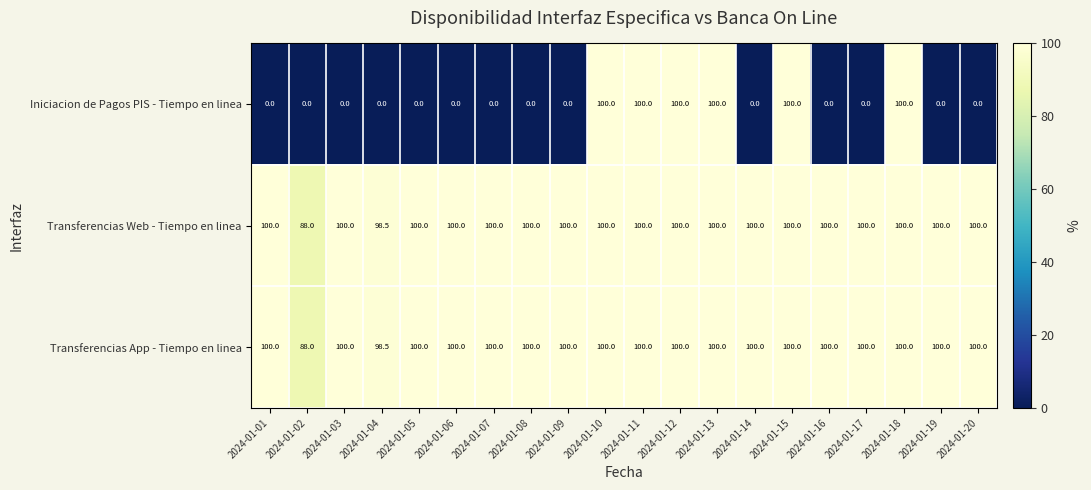

What is the highest value of the Transferencias Web - Tiempo en linea series?

100.0